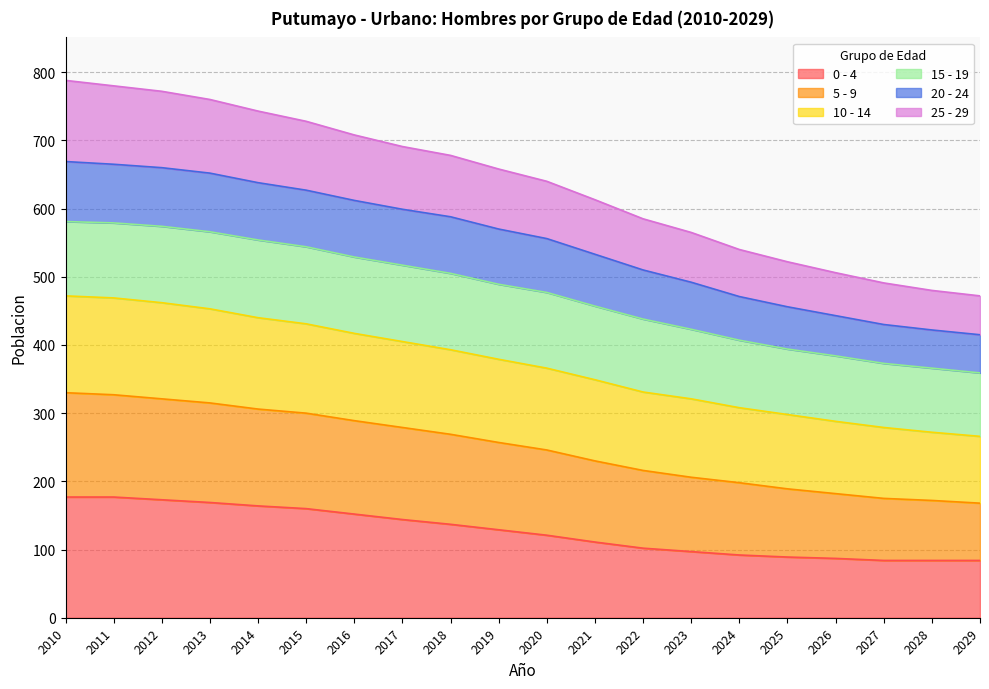

What is the total value across all series at 2014?

743